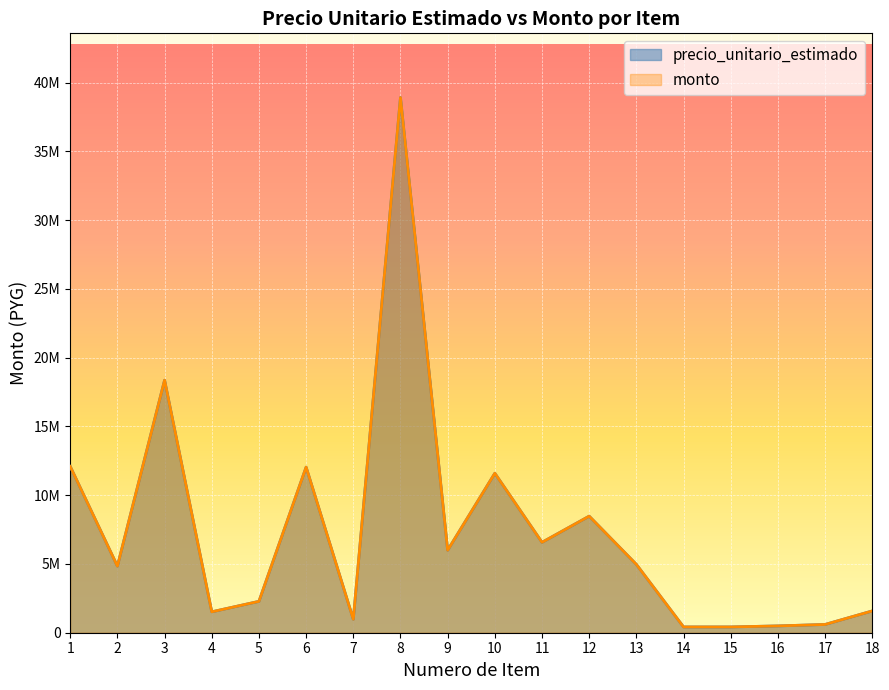

Rank the categories by precio_unitario_estimado value from highest to lowest.

8, 3, 1, 6, 10, 12, 11, 9, 13, 2, 5, 18, 4, 7, 17, 16, 14, 15